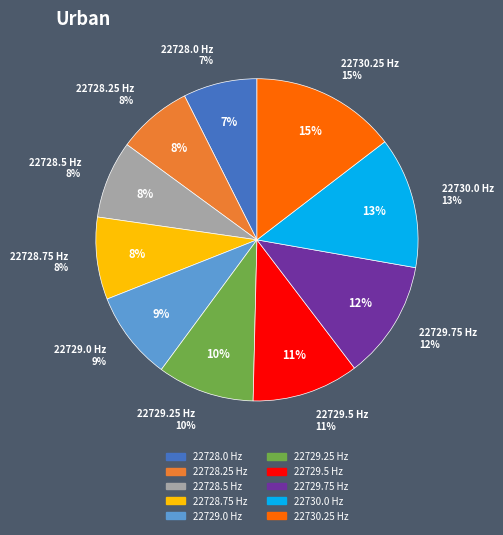

To the nearest percent, what is the combined percentage of 22729.0 and 22728.25?

16%